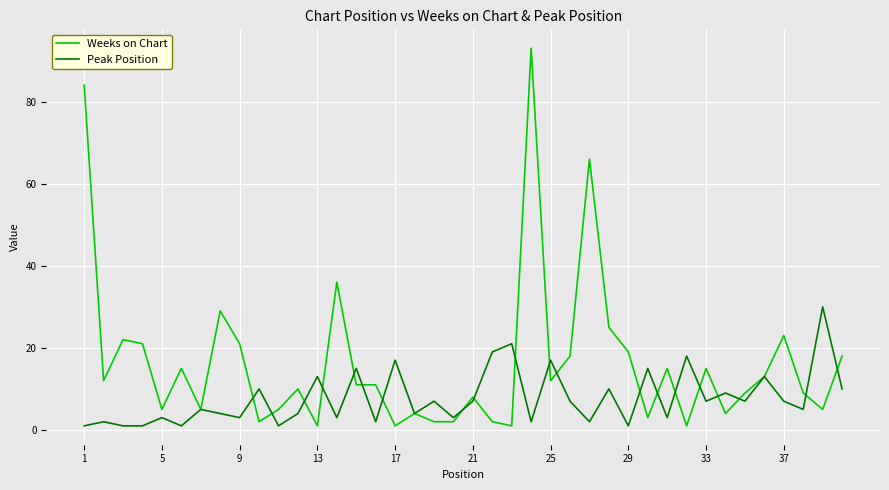

Rank the series by their average value, from lowest to highest.

Peak Position, Weeks on Chart